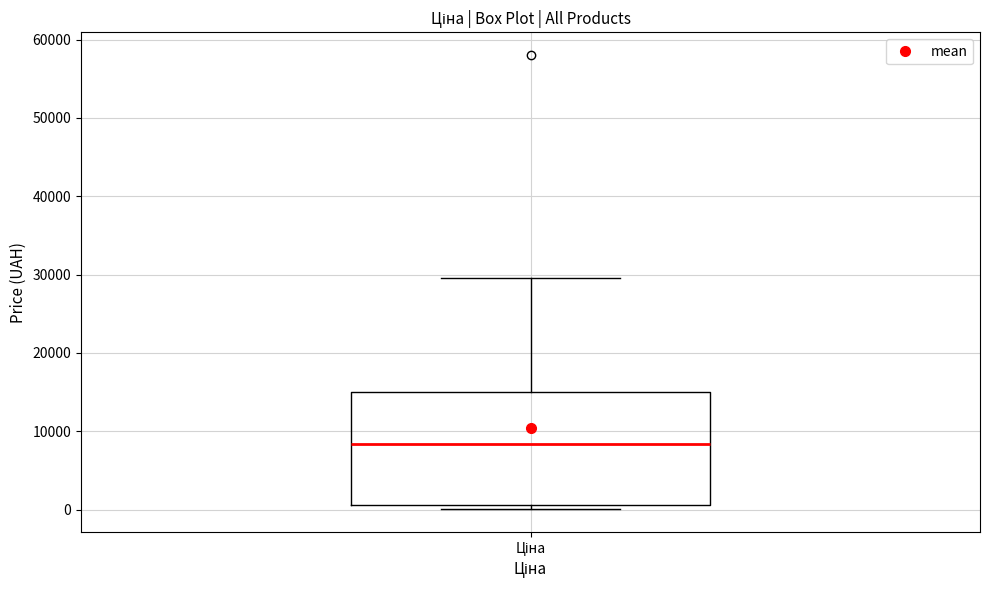

Transcribe this box plot: give where the median line is, the range the box spans, and where the two whiskers end, as read against the y-axis. The values are not printed on the chart, so give them approximately, as read against the axis.

median 8000, box 1000 to 15000, whiskers 0 to 30000